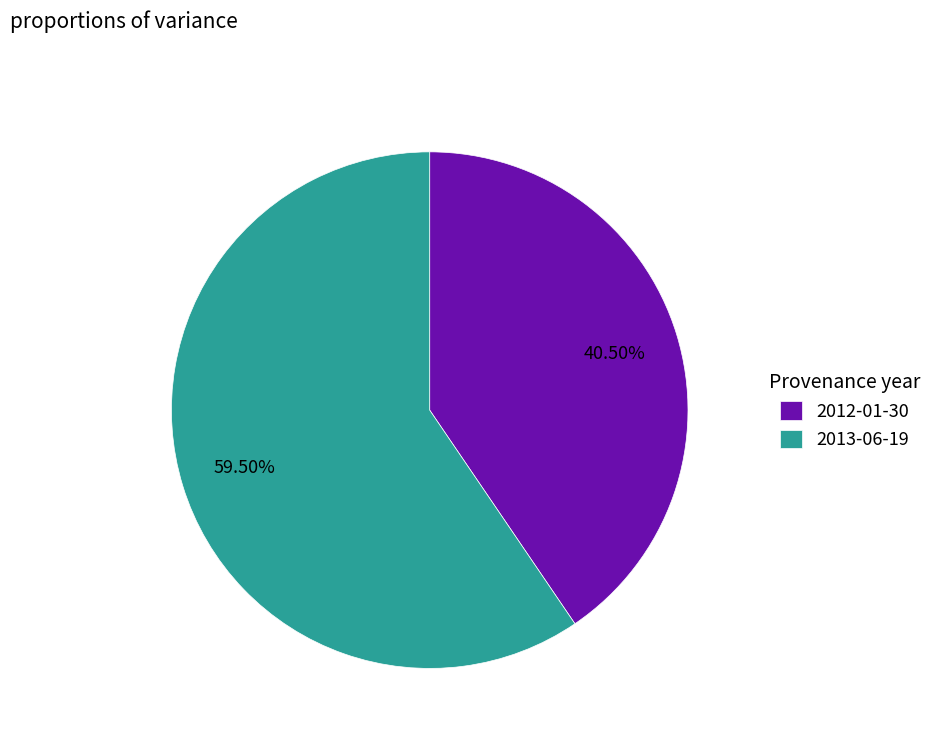

True or false: 2013-06-19 accounts for 70% of the total.

False